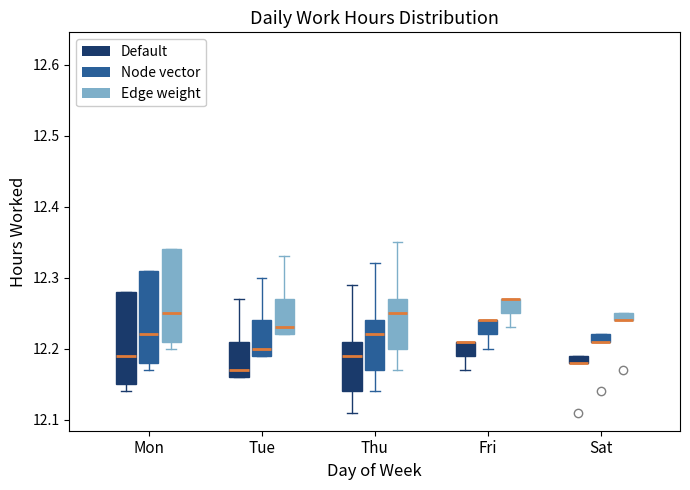

Where does the median line of the box for Thu (Edge weight) sit on the y-axis? The values are not printed on the chart, so give them approximately, as read against the axis.

12.25